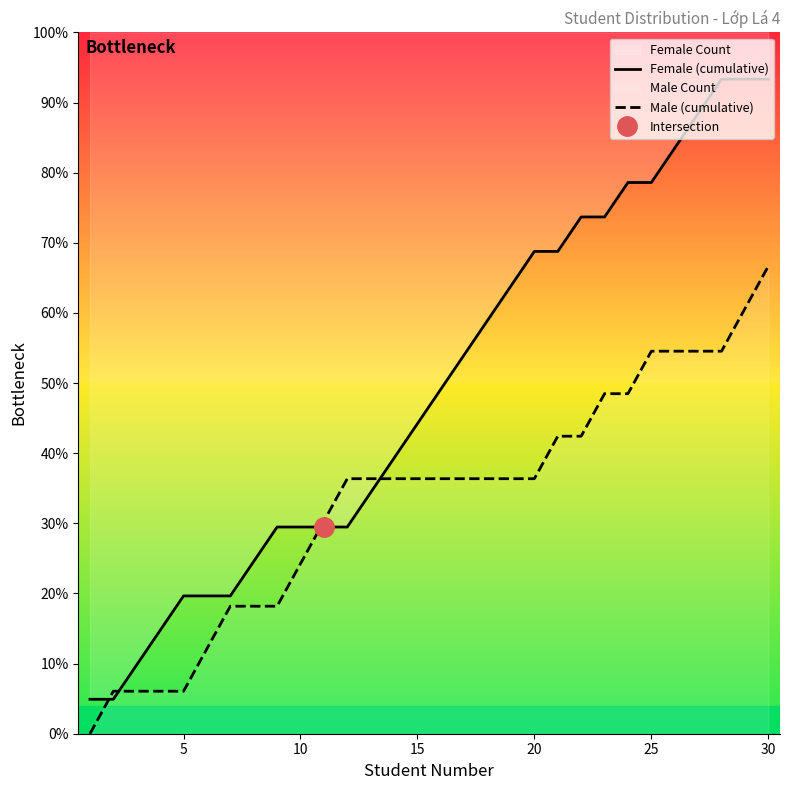

True or false: Female (cumulative) has more than 0 interior local peaks.

False